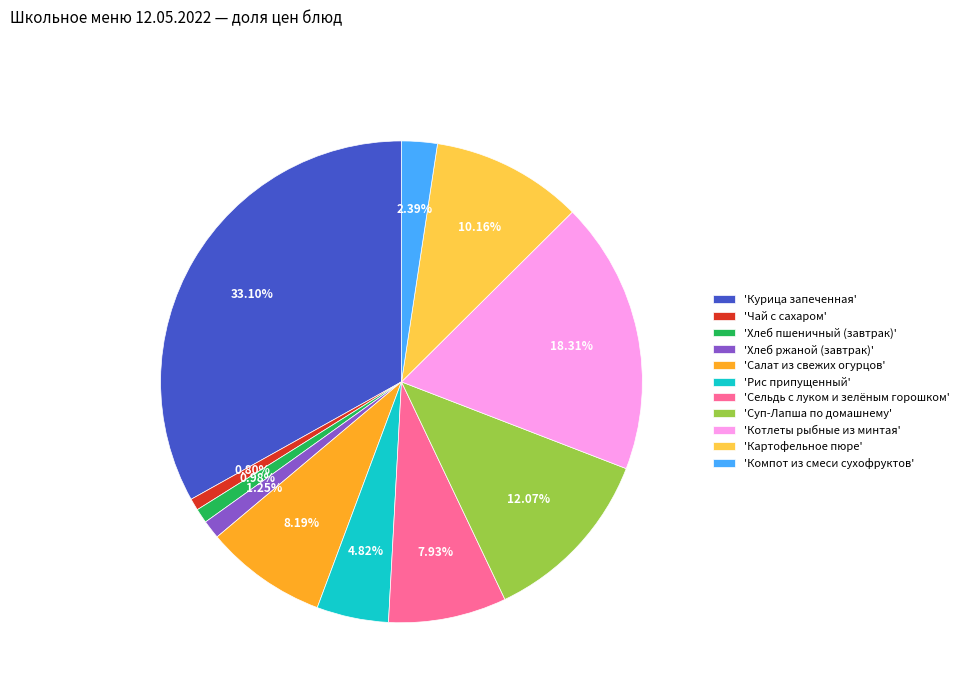

What is the ratio of the value at 'Хлеб ржаной (завтрак)' to the value at 'Хлеб пшеничный (завтрак)'?

1.3